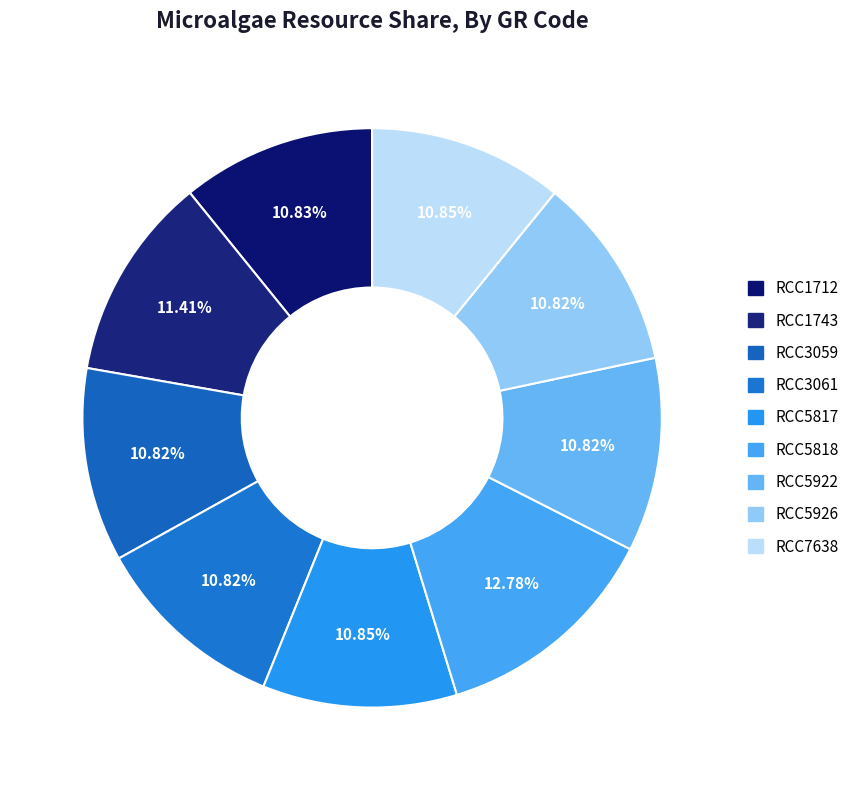

Which has a higher value, RCC5818 or RCC5922?

RCC5818